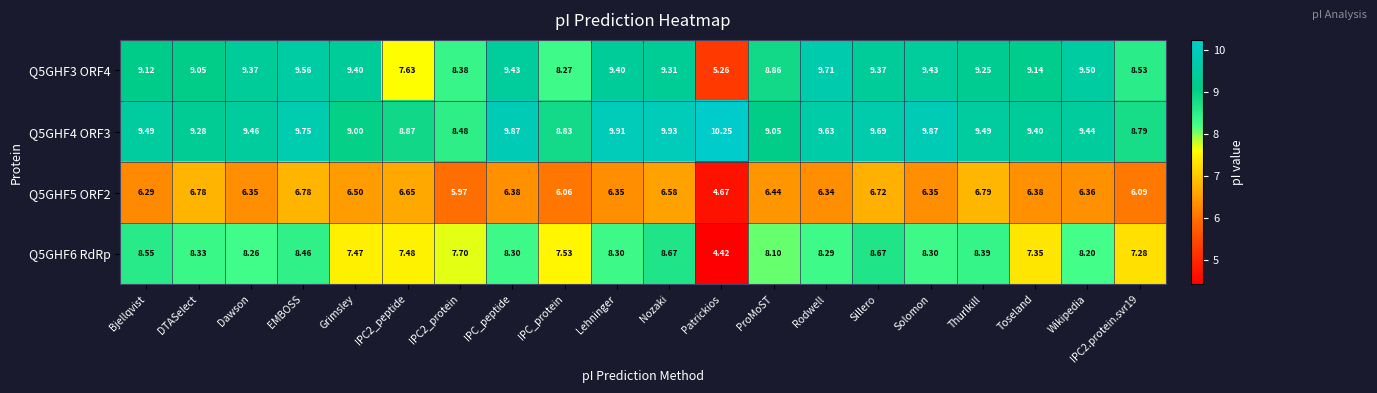

At which label is Q5GHF4 ORF3 closest to 9?

Grimsley